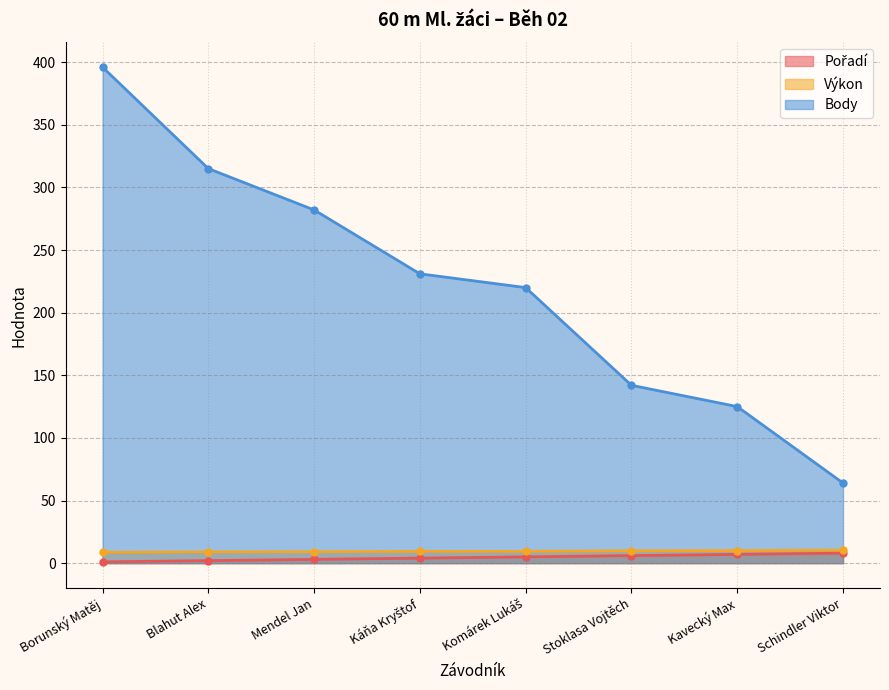

True or false: Výkon and Body cross at least once.

False